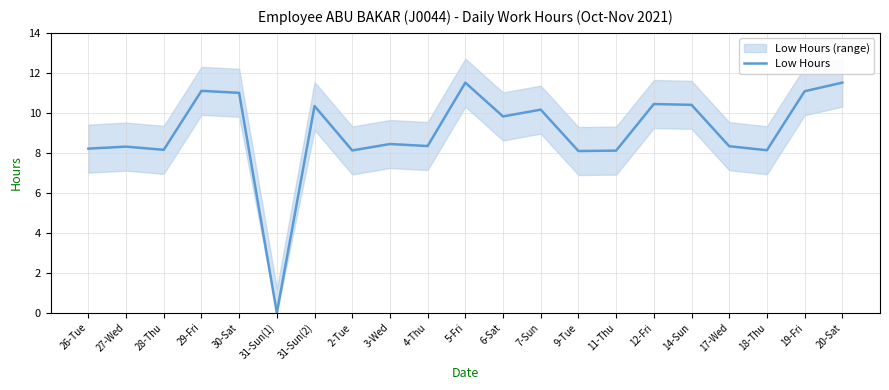

Which has a higher value, 28-Thu or 20-Sat?

20-Sat